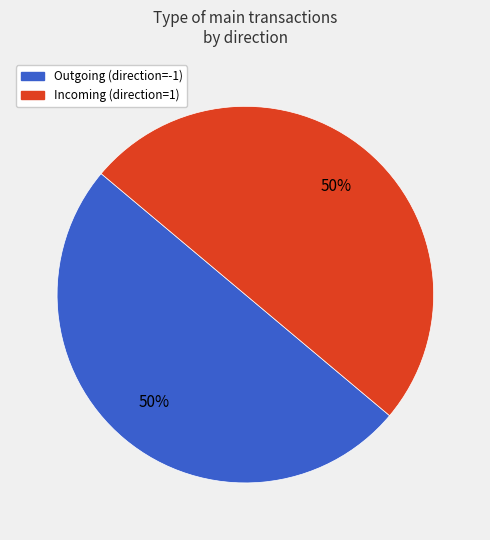

To the nearest percent, what is the average slice percentage?

50%